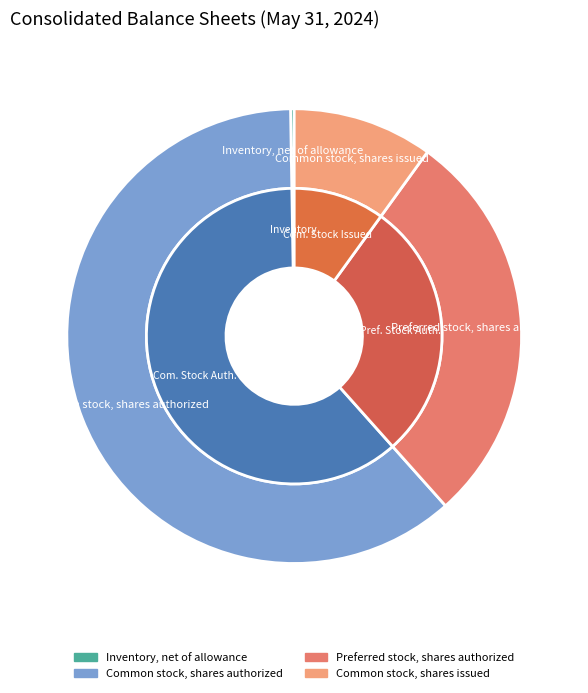

What is the ratio of the value at Preferred stock, shares authorized to the value at Inventory, net of allowance?

110.5